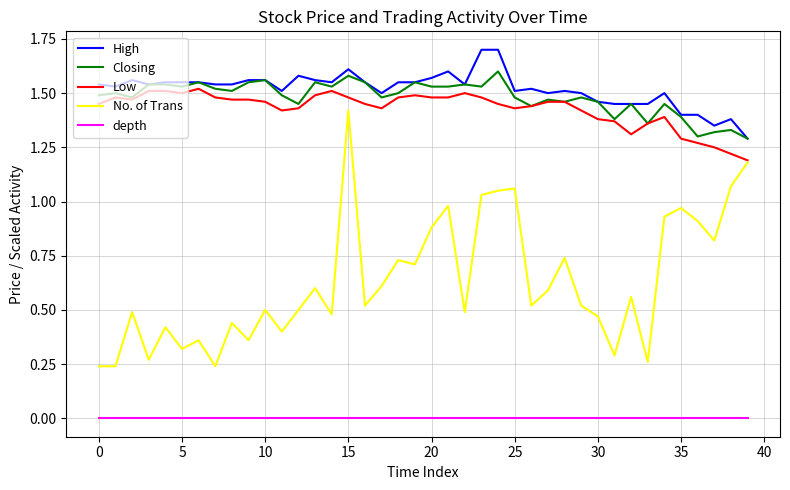

Which series has the largest range (max minus min)?

No. of Trans